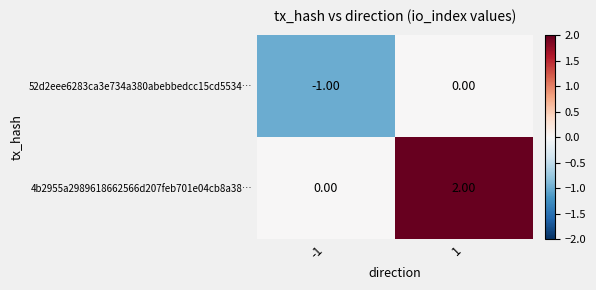

How many distinct data groups are displayed?

2